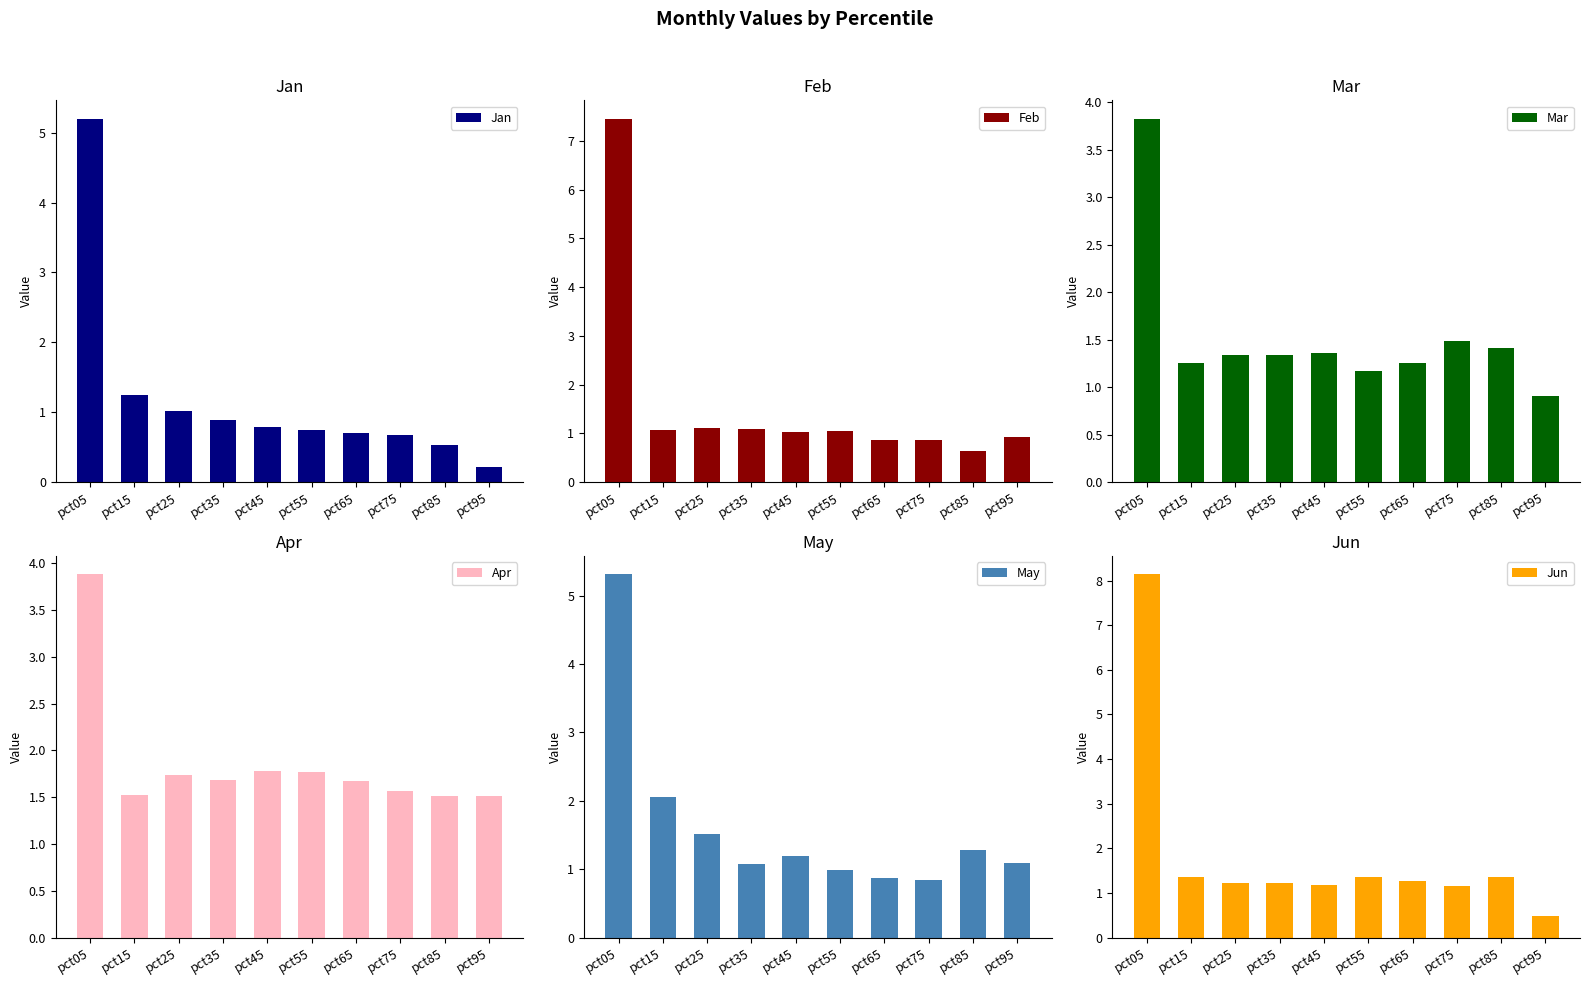

What is the minimum value shown in the chart?

0.2